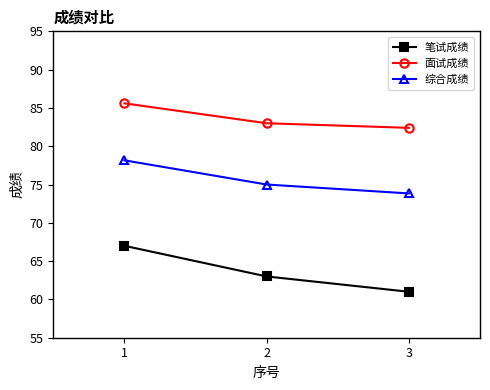

What is the value of the 笔试成绩 point at the 1st from the left?

67.0